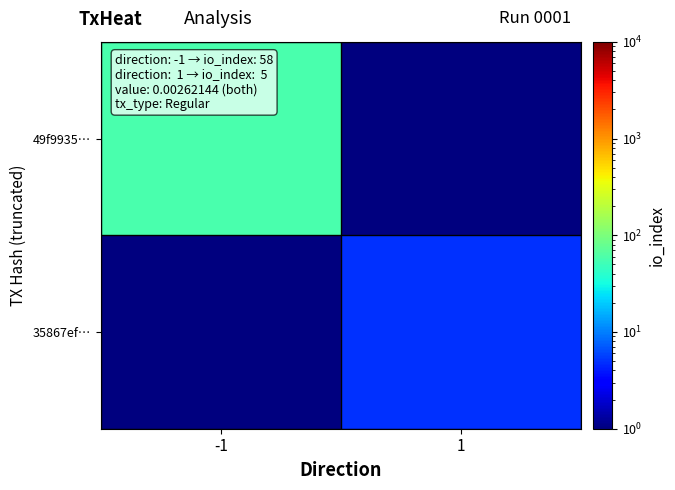

How many data points does each series have?

2